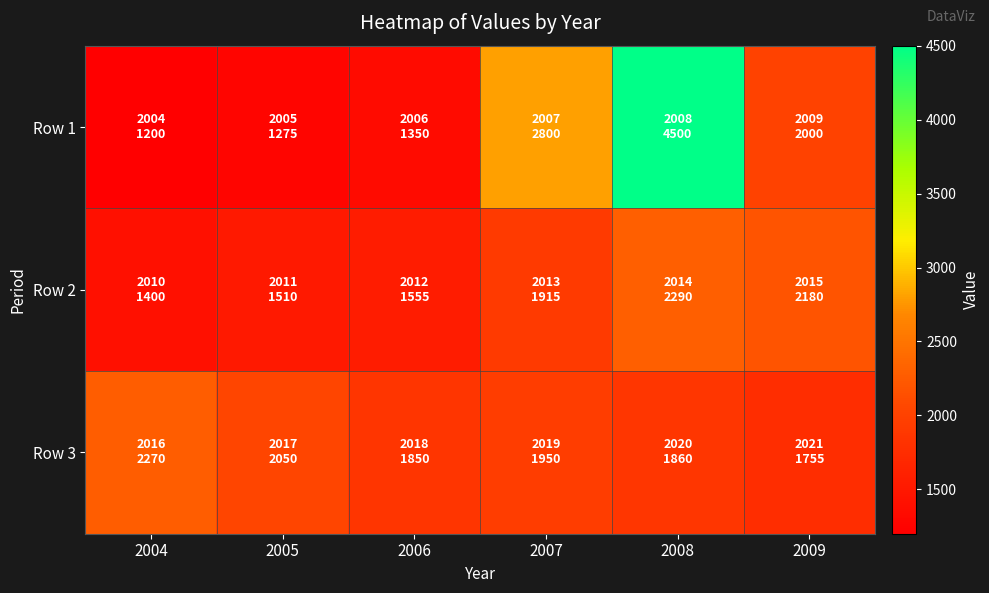

Reading left to right, extract all data points from this chart.

Row 1: 2004=1200	2005=1275	2006=1350	2007=2800	2008=4500	2009=2000
Row 2: 2004=1400	2005=1510	2006=1555	2007=1915	2008=2290	2009=2180
Row 3: 2004=2270	2005=2050	2006=1850	2007=1950	2008=1860	2009=1755